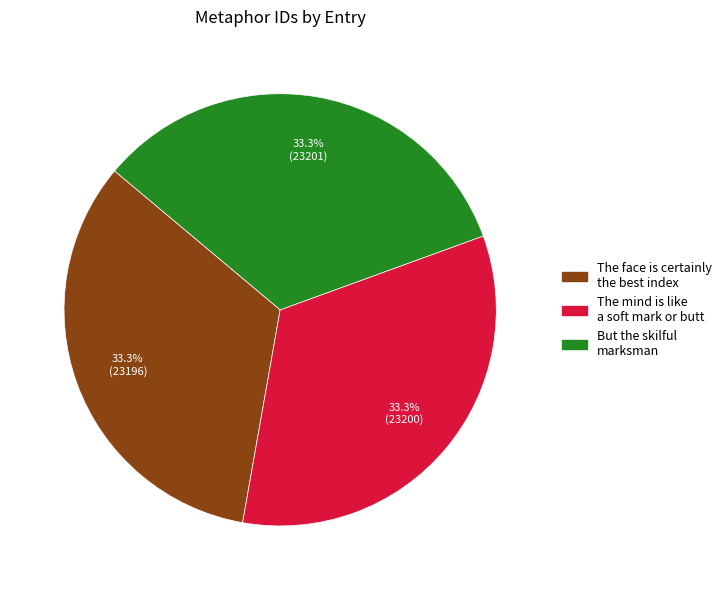

Does any single category account for the majority?

No